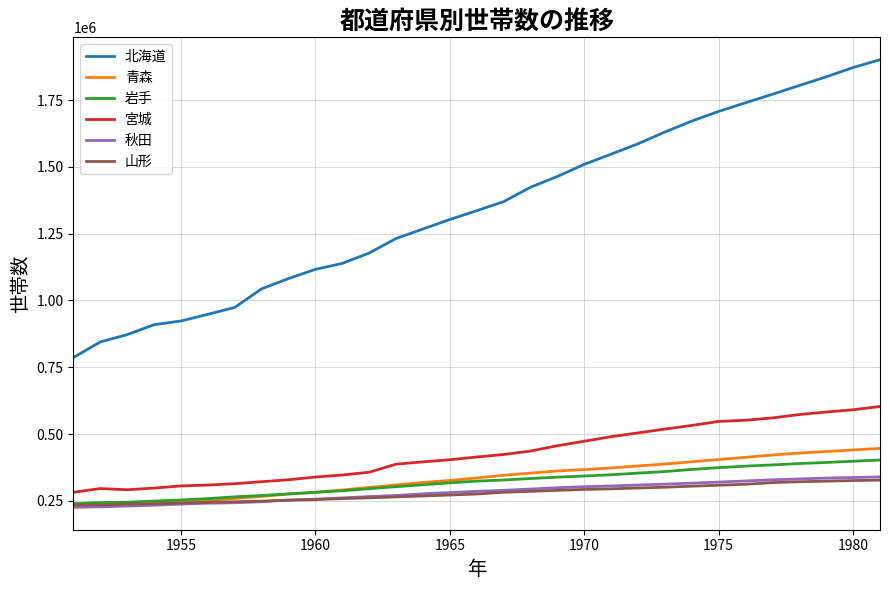

Which series has the largest range (max minus min)?

北海道